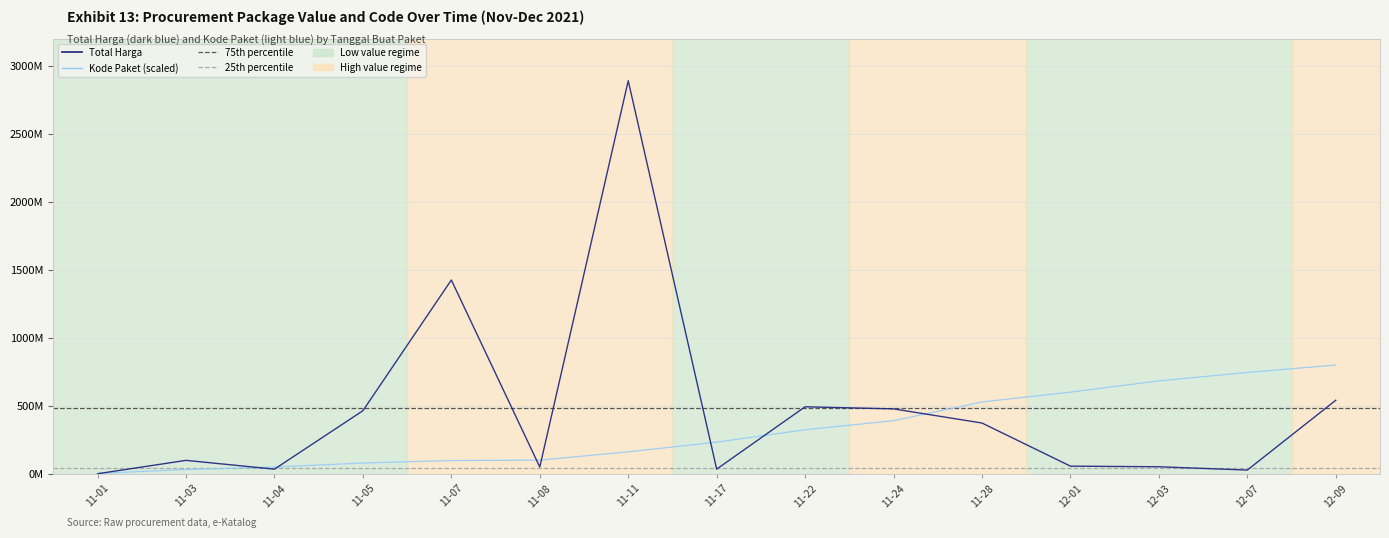

Does the chart display data point markers on the line(s)?

No